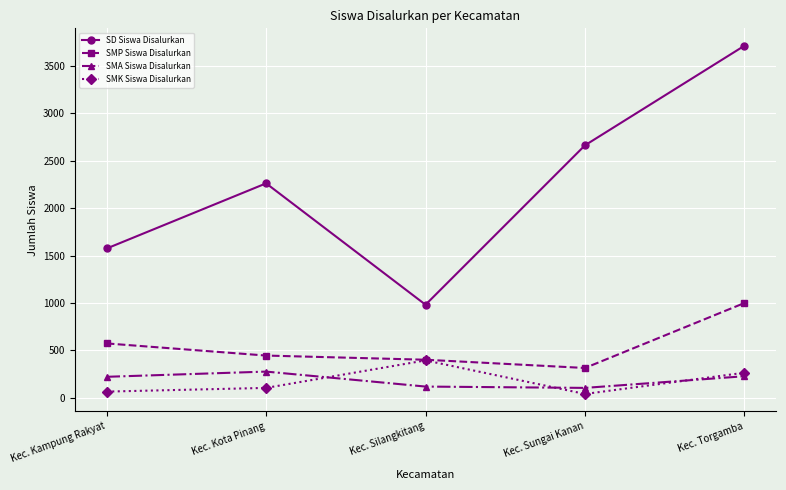

Which series has the largest range (max minus min)?

SD Siswa Disalurkan